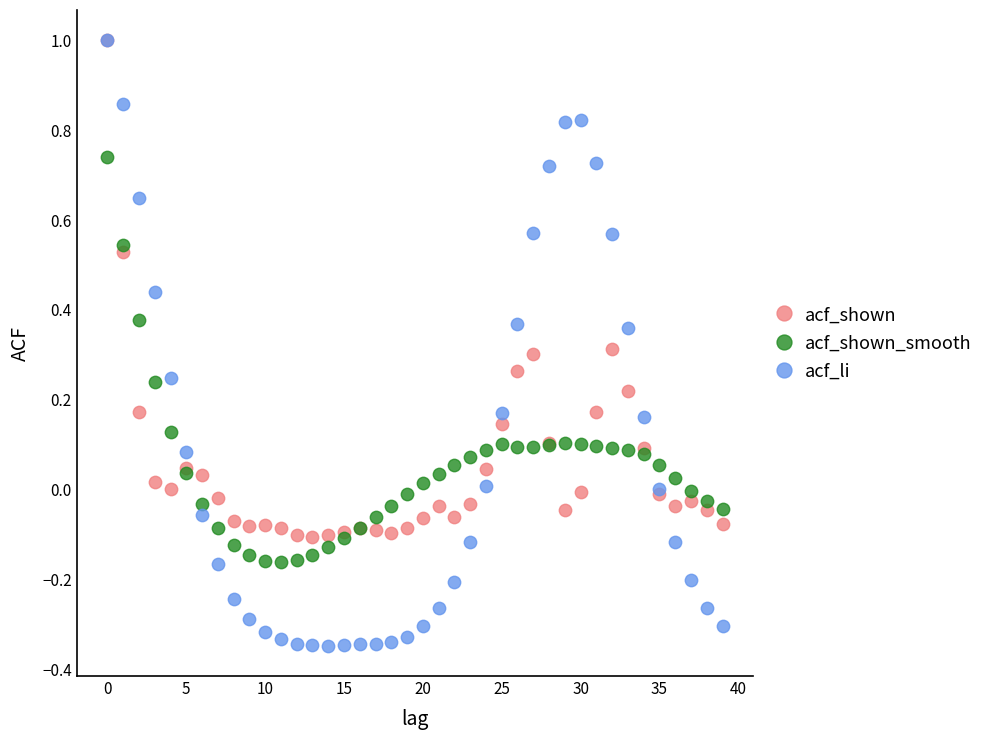

Which series contains the lowest Y value?

acf_li